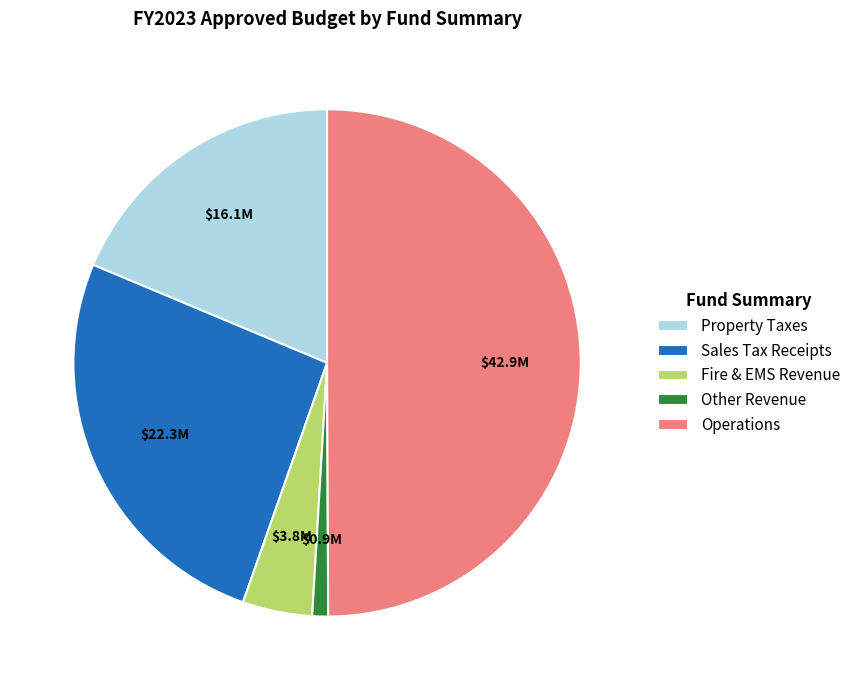

The Other Revenue slice represents 11% of the pie. True or false?

False